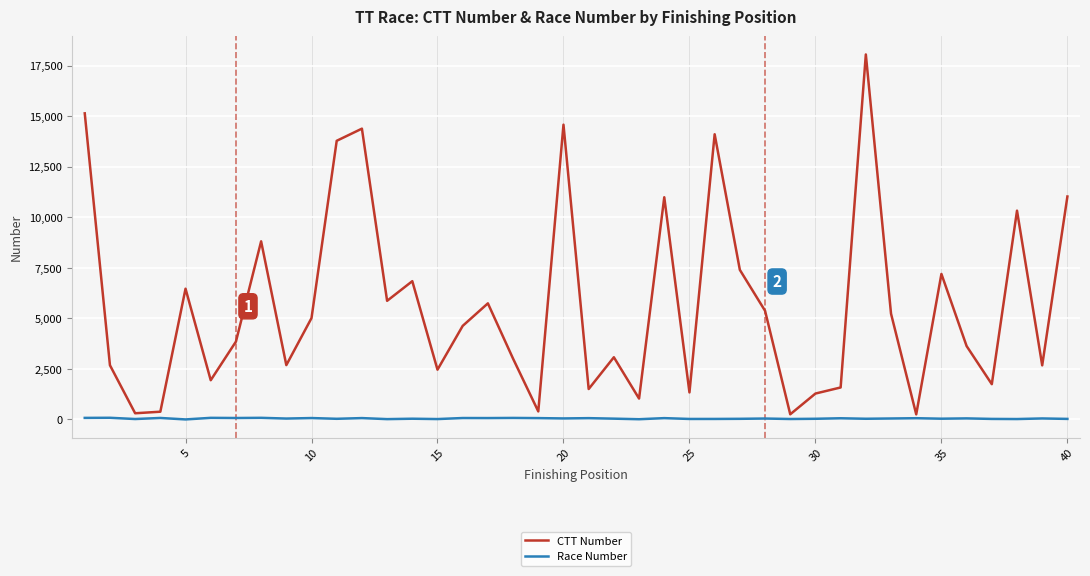

What is the maximum value shown in the chart?

18057